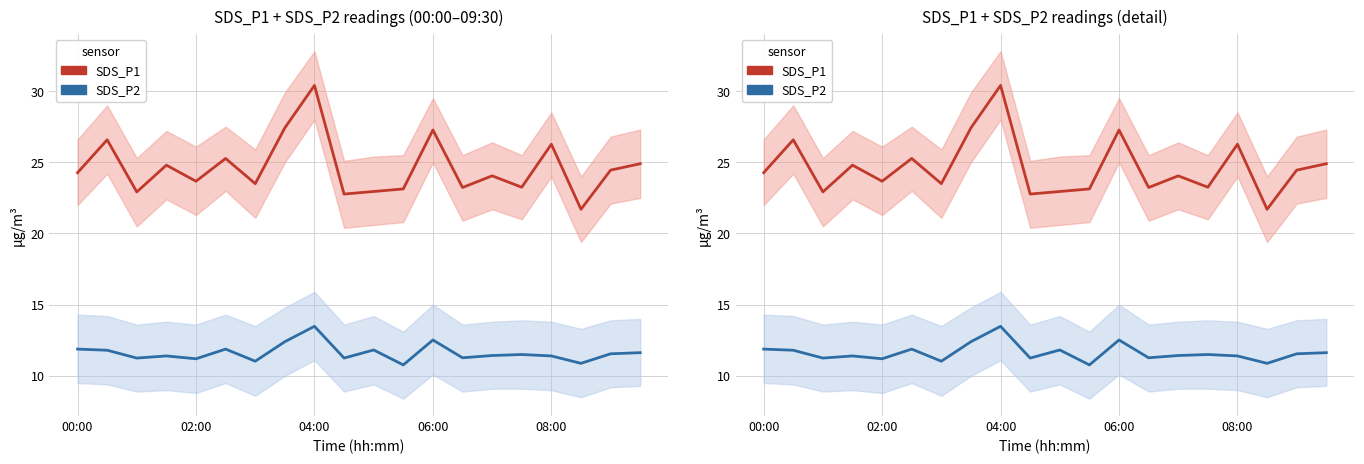

What is the sum of all SDS_P1 values?

492.8